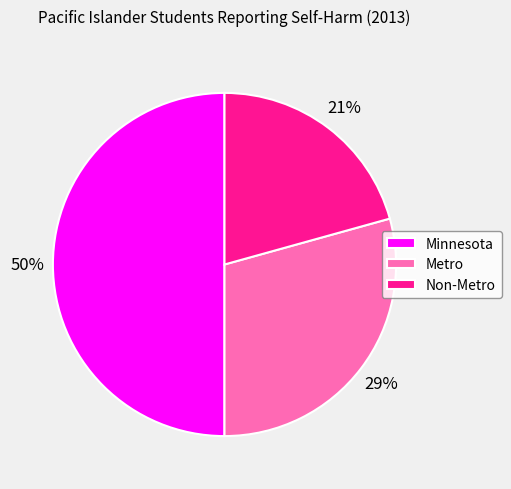

Which slice is the largest?

Minnesota